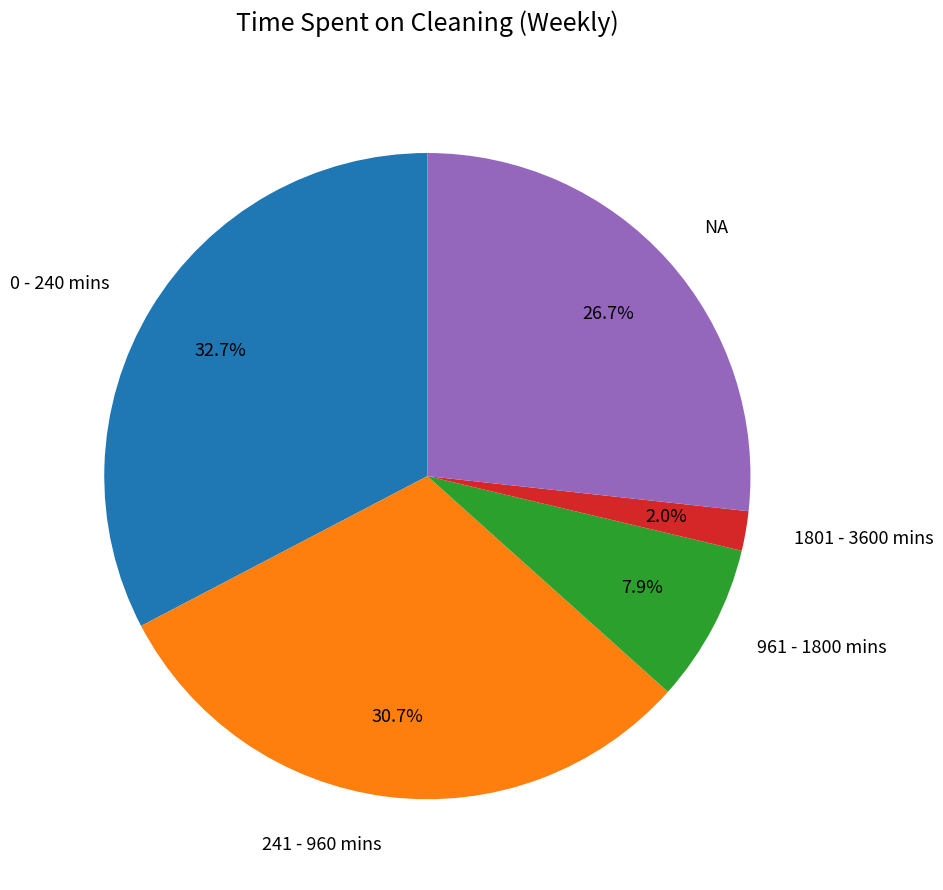

Is there a majority slice in this chart?

No